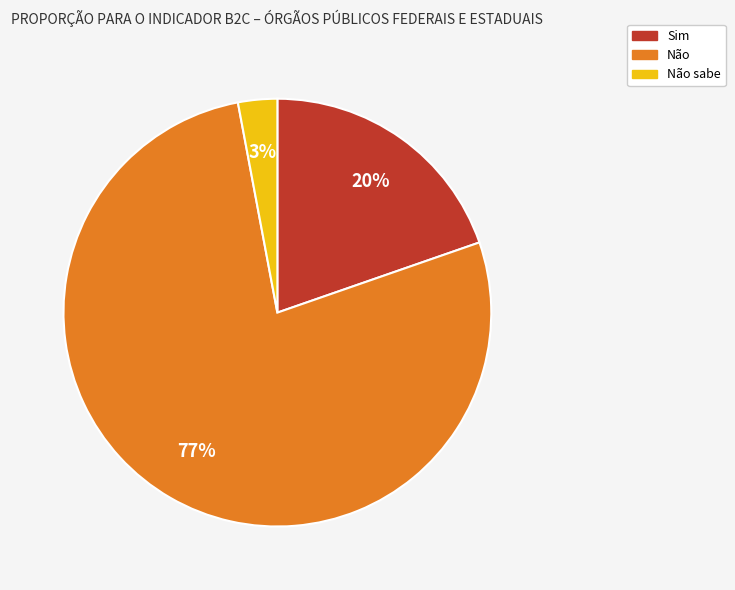

To the nearest percent, what is the average slice percentage?

33%